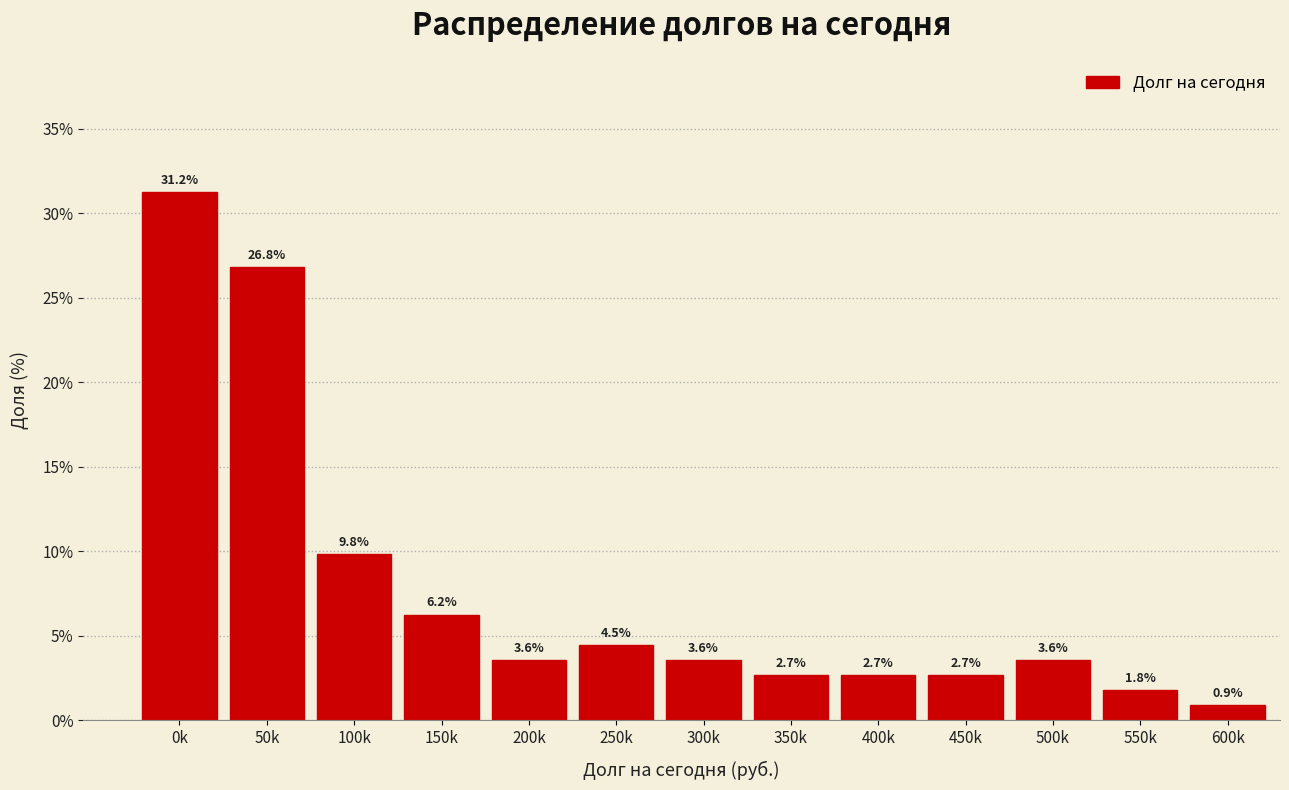

The value at 150k is 1.6. True or false?

False